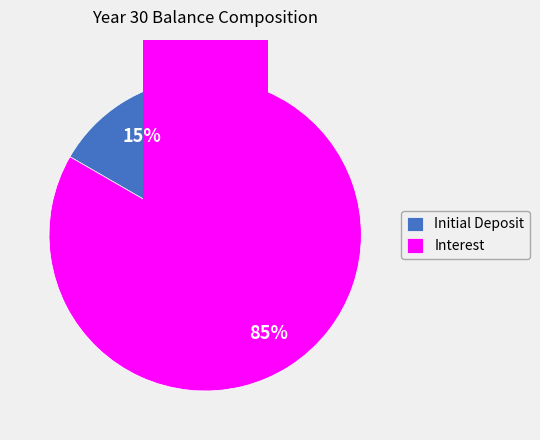

How many slices are in this pie chart?

2